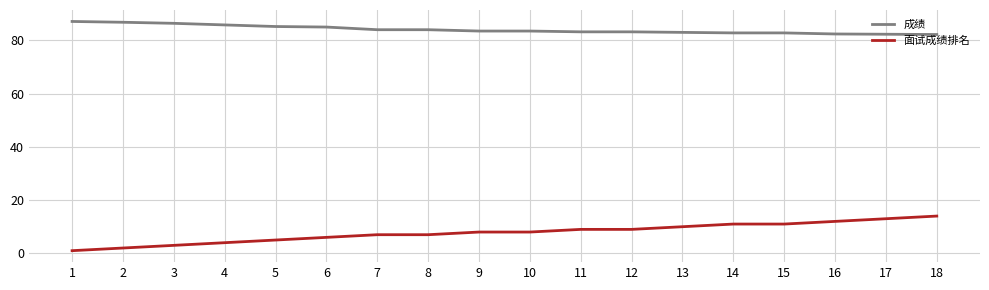

Rank the series by their maximum value, from highest to lowest.

成绩, 面试成绩排名